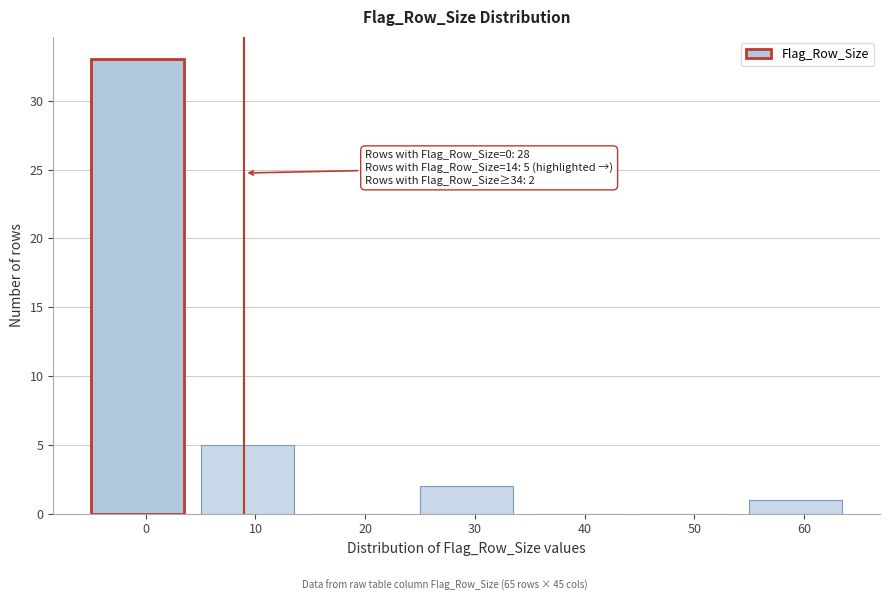

Reading right to left, list all the values displayed in this chart.

60=1	50=0	40=0	30=2	20=0	10=5	0=33